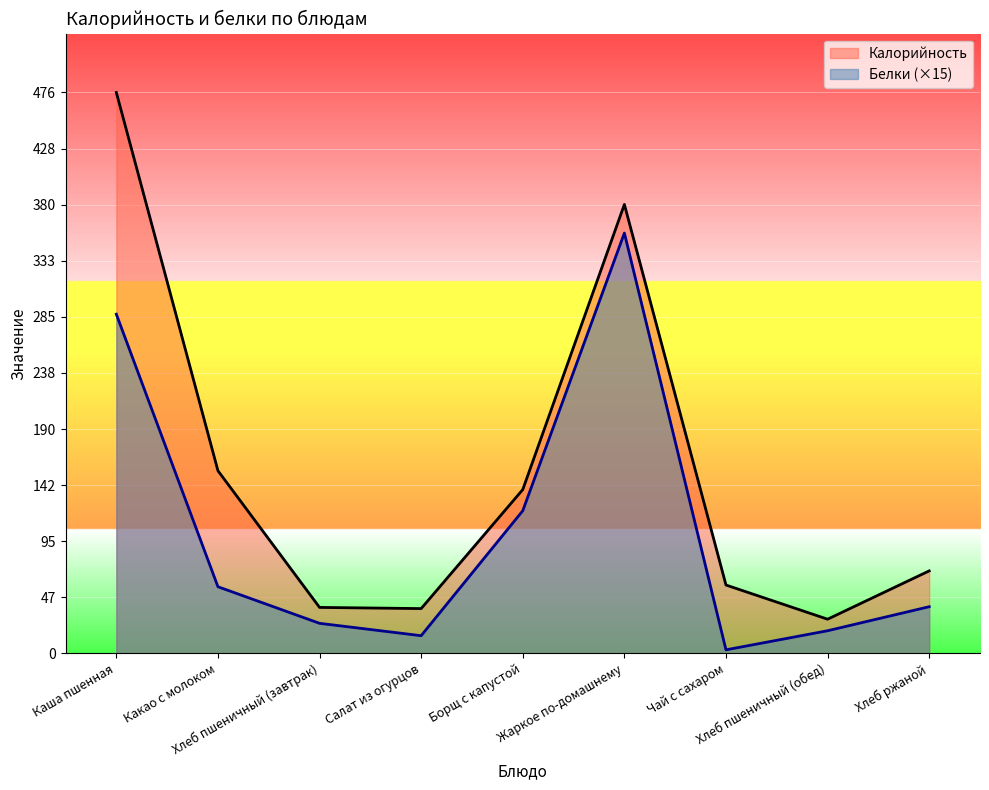

Where is the first local maximum for Калорийность?

Жаркое по-домашнему